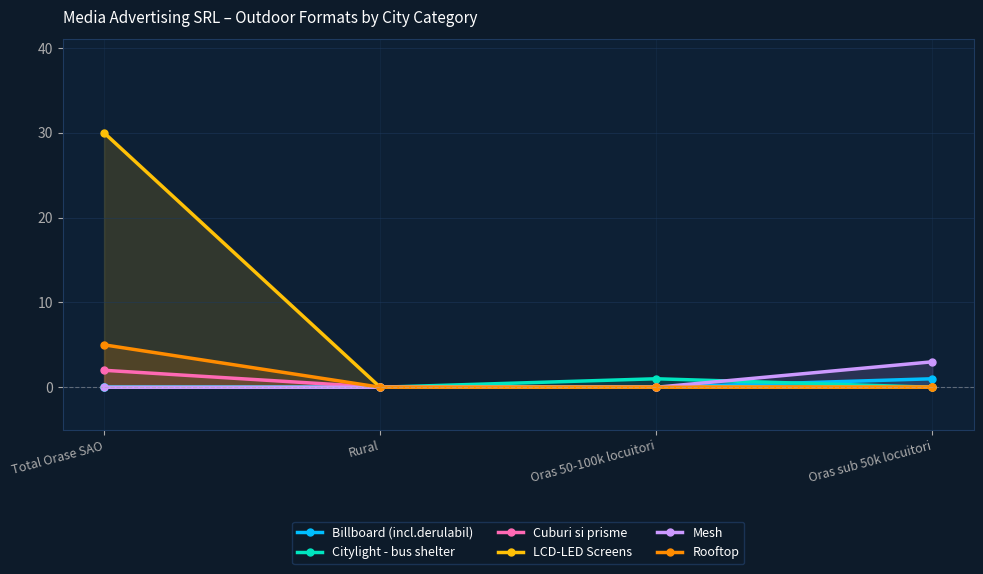

Which series has the largest range (max minus min)?

LCD-LED Screens